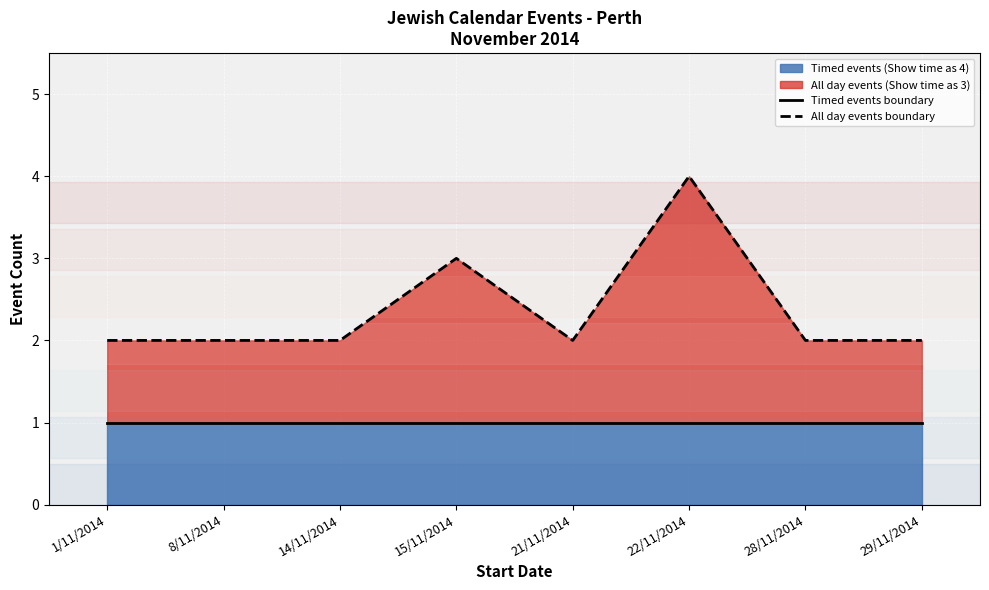

What is the total value across all series at 14/11/2014?

3